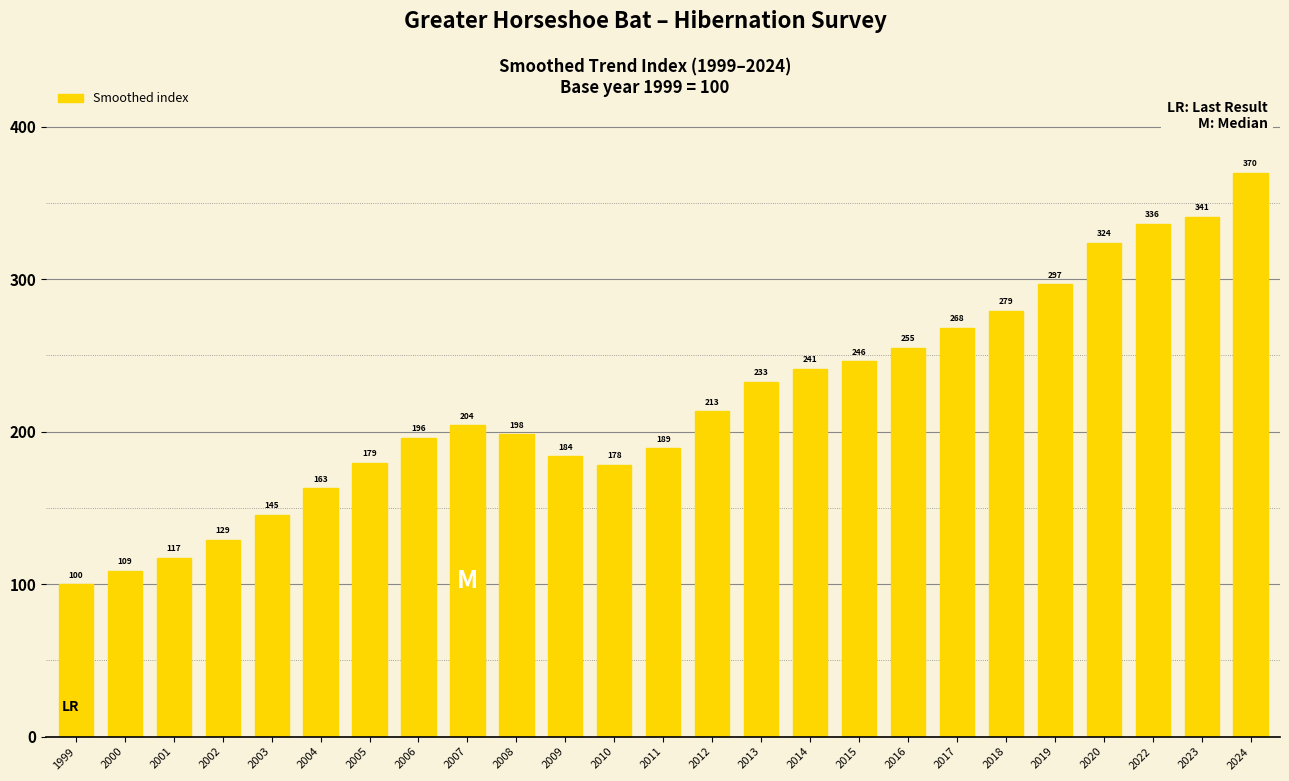

List the labels in order of value, largest first.

2024, 2023, 2022, 2020, 2019, 2018, 2017, 2016, 2015, 2014, 2013, 2012, 2007, 2008, 2006, 2011, 2009, 2005, 2010, 2004, 2003, 2002, 2001, 2000, 1999